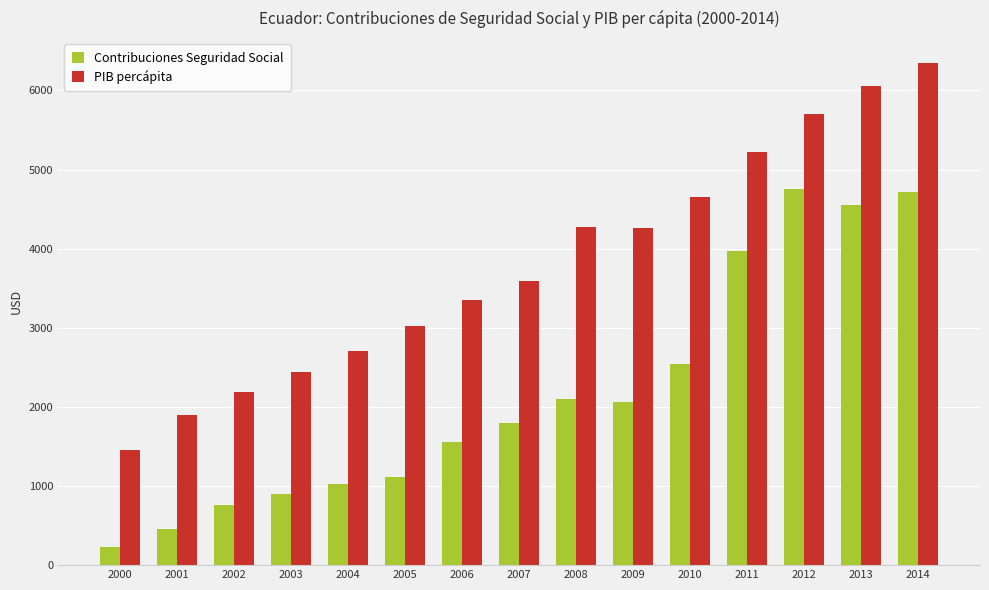

At which label does PIB percápita first exceed 3590?

2007